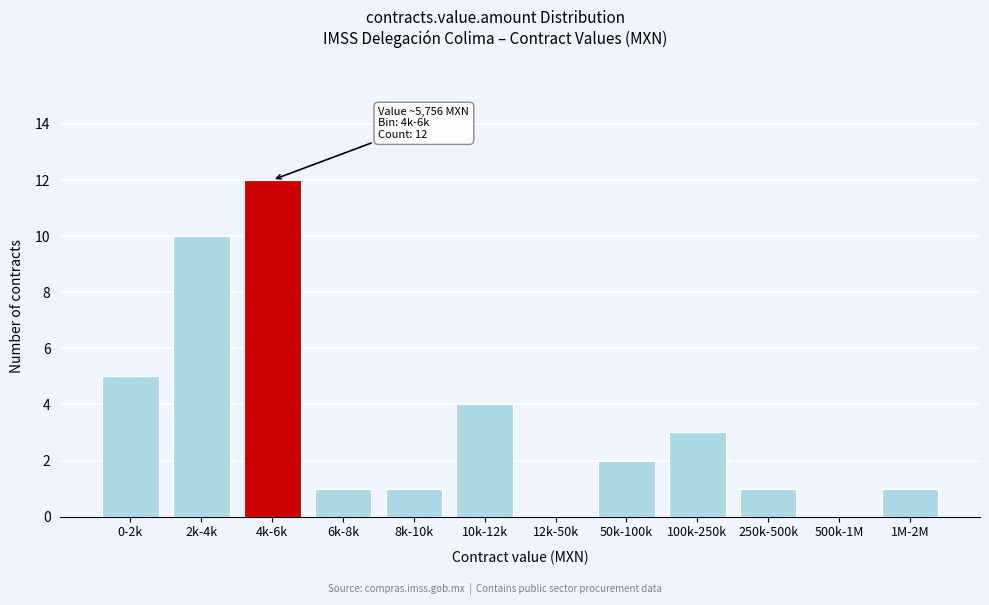

Reading right to left, extract all data points from this chart.

1M-2M=1	500k-1M=0	250k-500k=1	100k-250k=3	50k-100k=2	12k-50k=0	10k-12k=4	8k-10k=1	6k-8k=1	4k-6k=12	2k-4k=10	0-2k=5